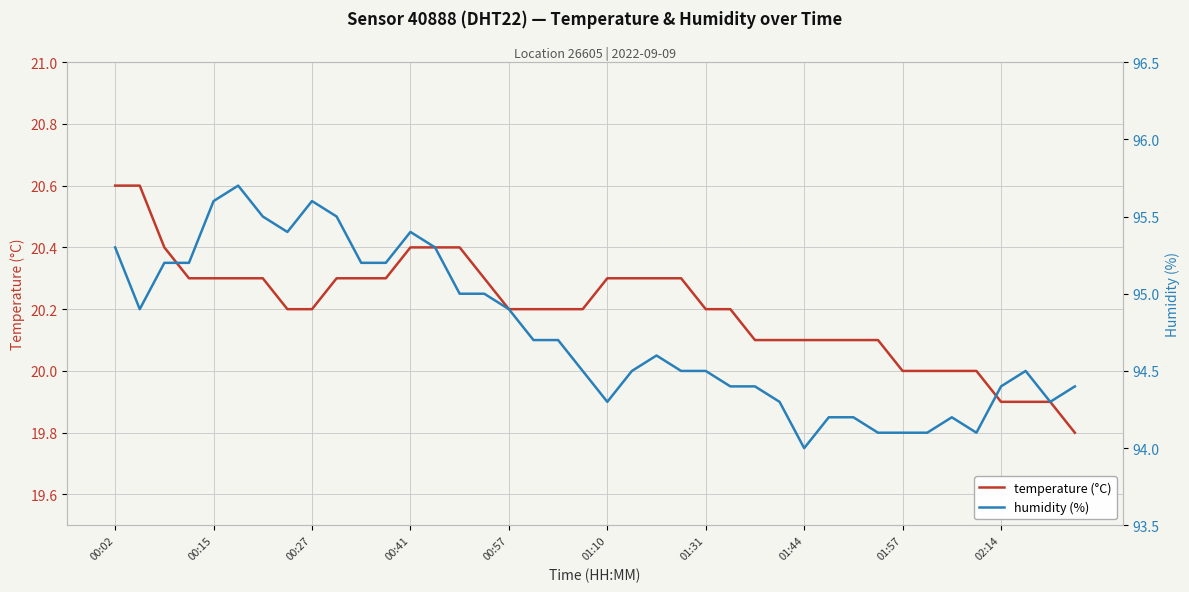

What is the minimum value for temperature (°C)?

19.8